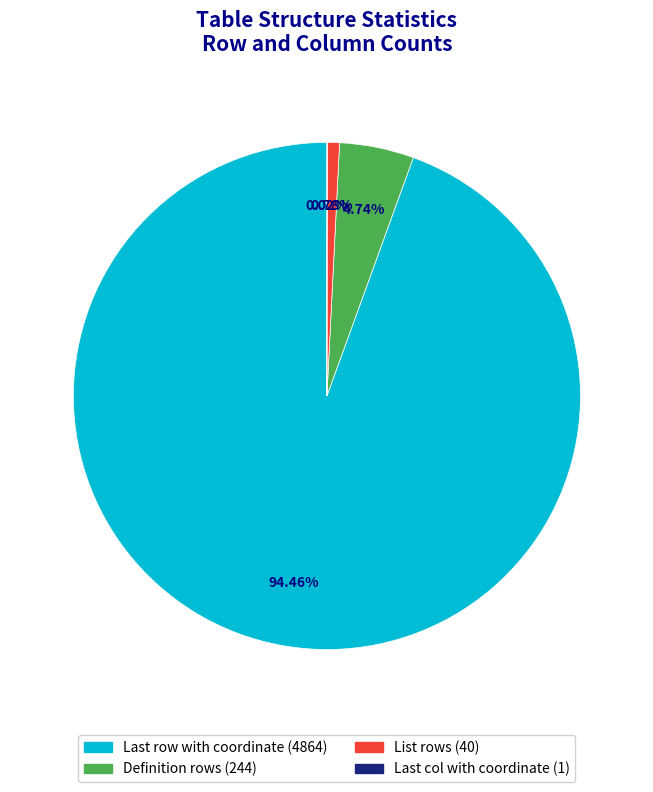

To the nearest percent, what percentage of the pie is Definition rows?

5%